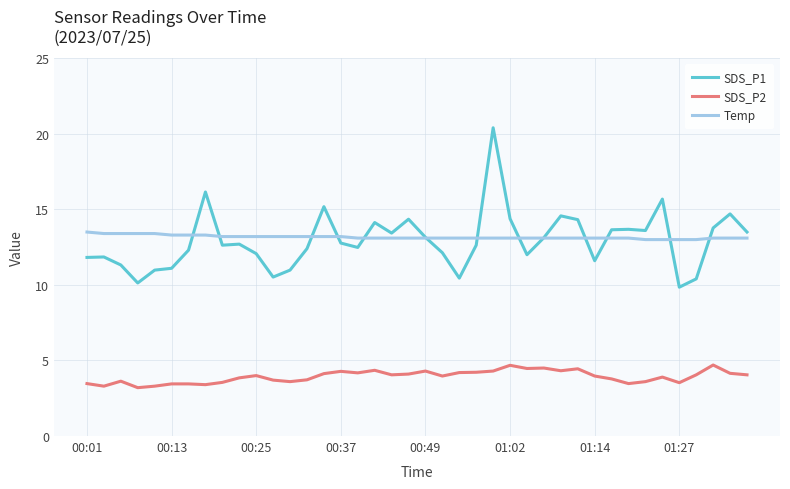

What is the maximum value shown in the chart?

20.4